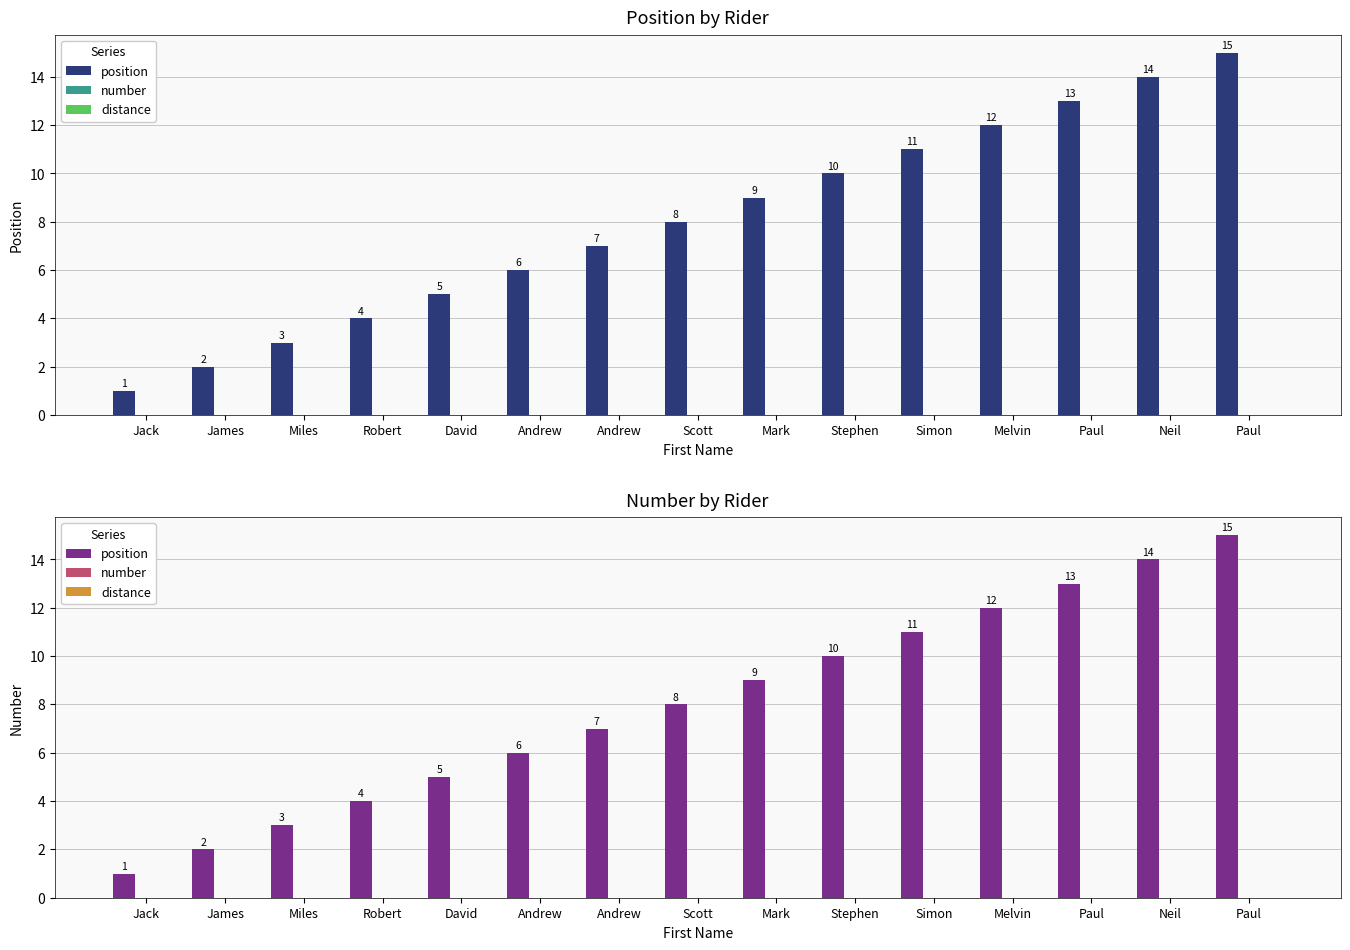

List the series in order of their peak value, lowest first.

number, distance, position